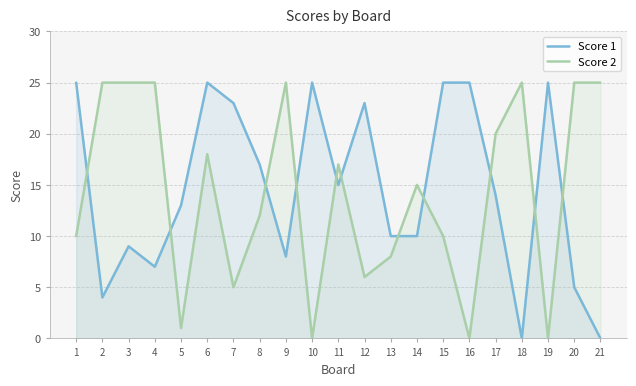

What is the difference between the highest and lowest values at 17?

6